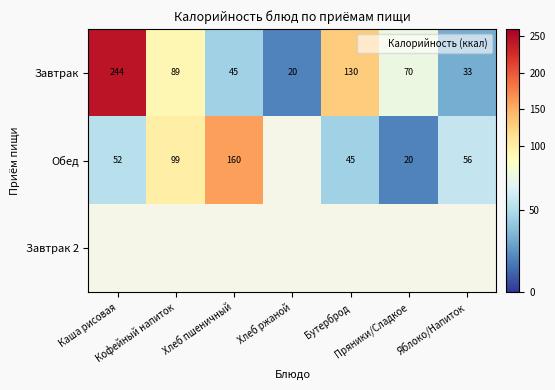

What is the difference between the maximum and second lowest values in the Завтрак series?

211